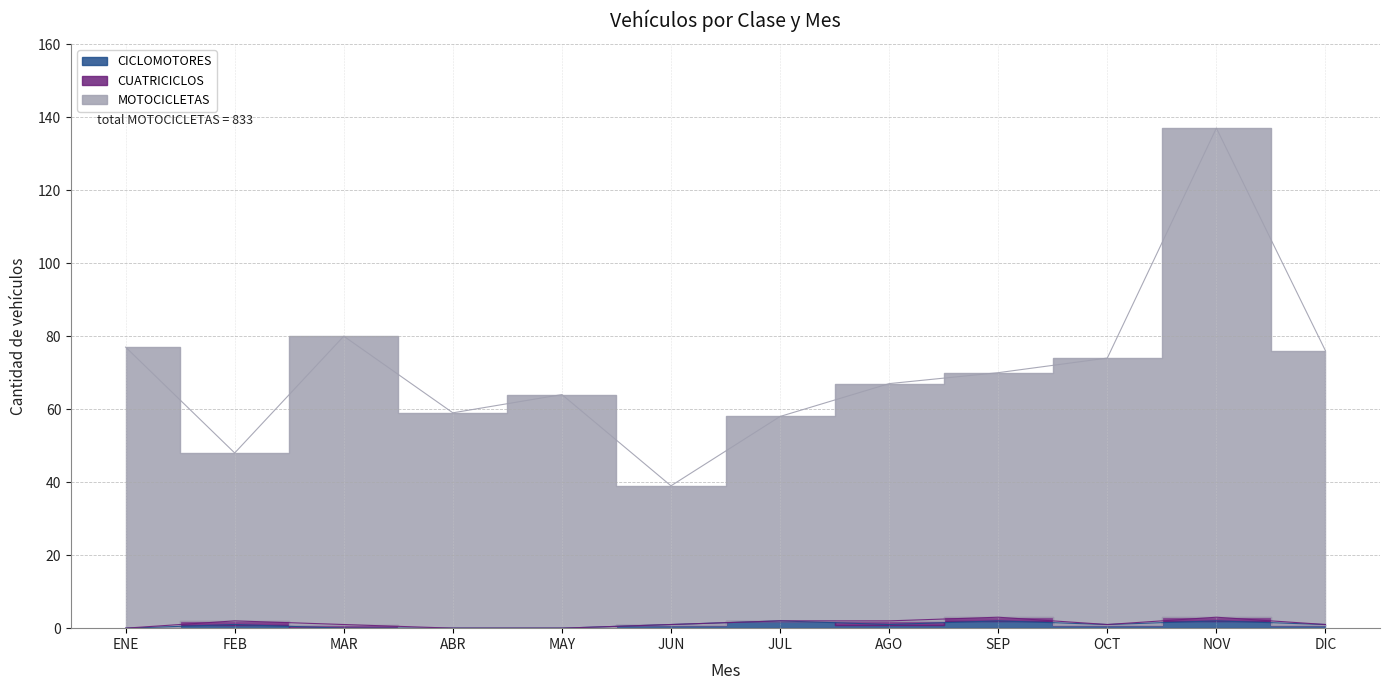

What is the spread (max minus min) of values at ABR?

59